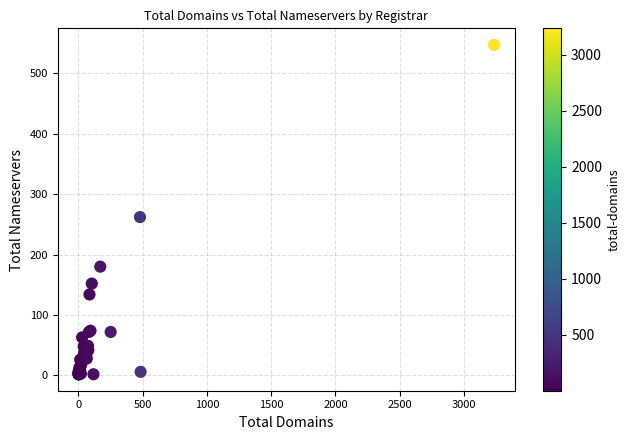

What Y value in the scatter plot is closest to 274?

262